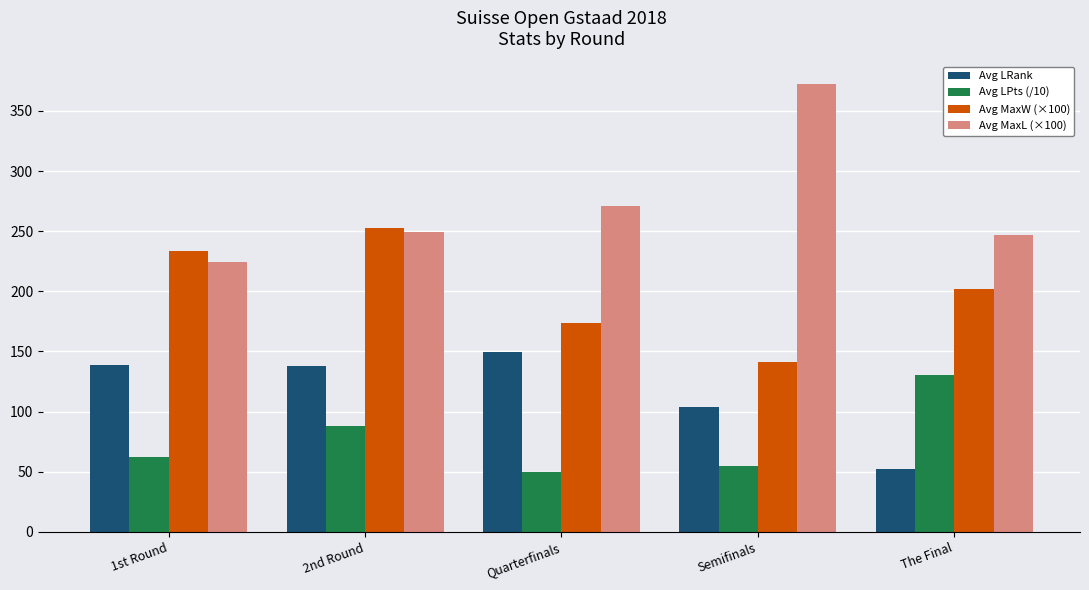

What is the greatest value displayed?

372.5